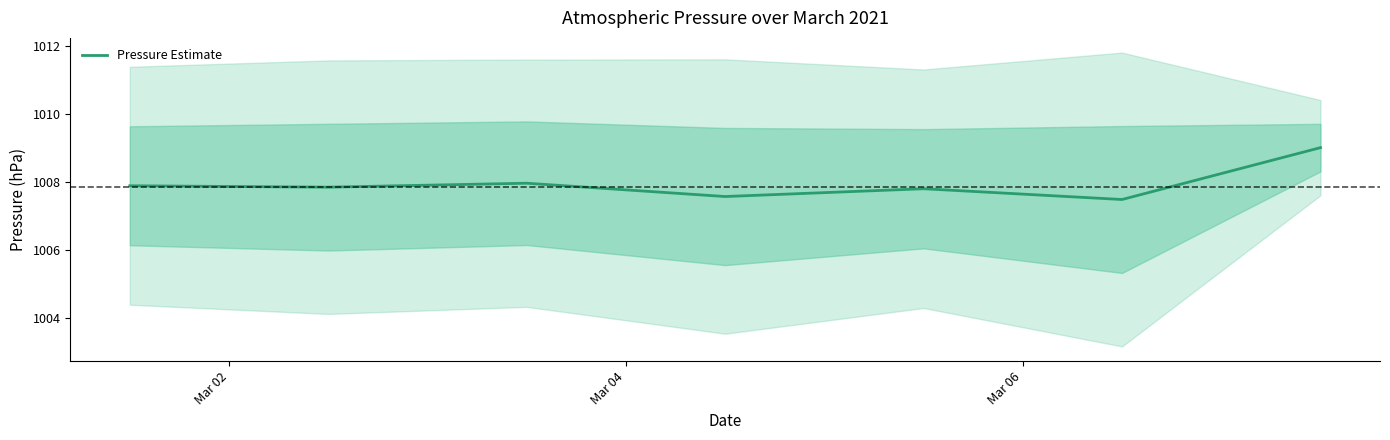

What is the maximum value for Pressure Estimate?

1009.0